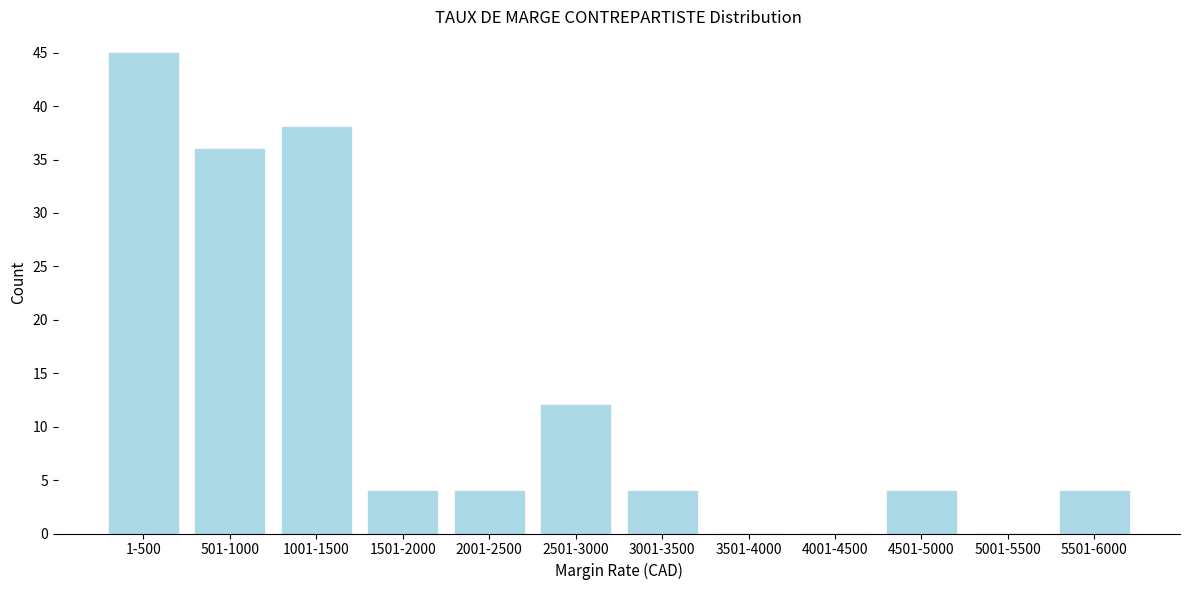

Reading left to right, transcribe all the data shown in this chart.

1-500=45	501-1000=36	1001-1500=38	1501-2000=4	2001-2500=4	2501-3000=12	3001-3500=4	3501-4000=0	4001-4500=0	4501-5000=4	5001-5500=0	5501-6000=4